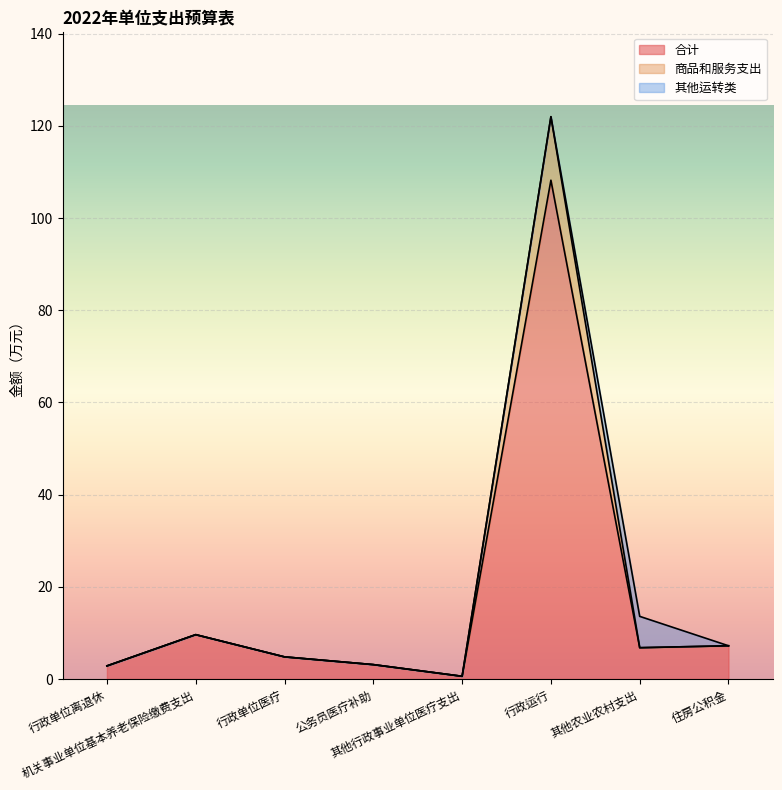

What is the smallest value displayed?

0.6